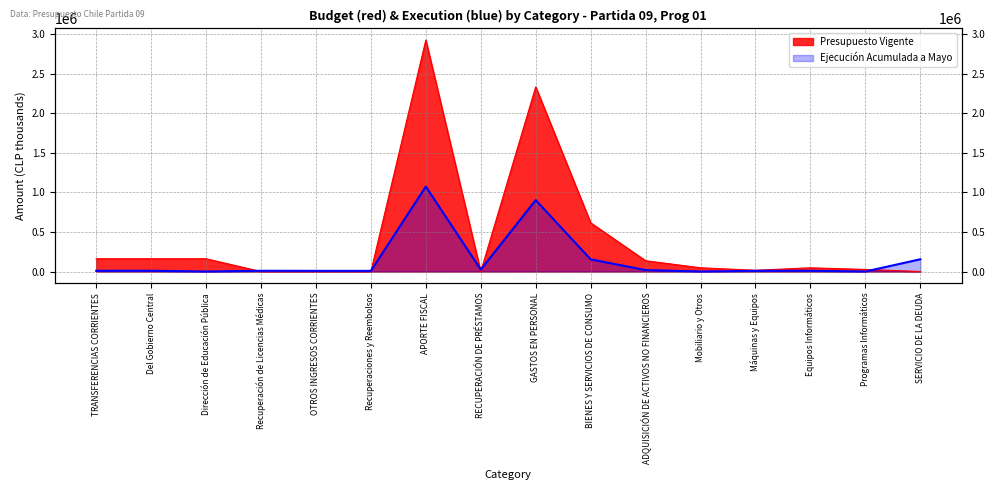

How many lines are shown in the chart?

2